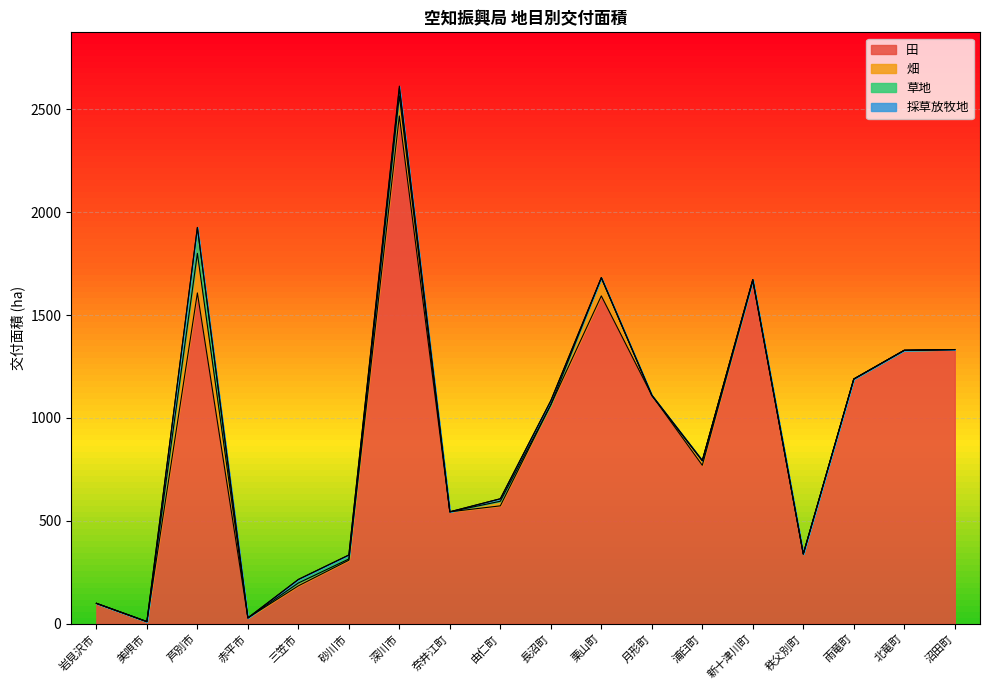

What is the highest value of the 田 series?

2467.2